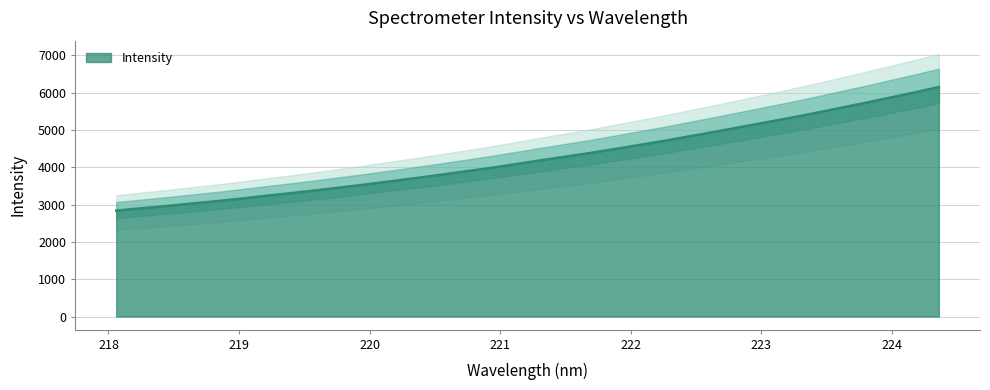

What is the change in value from 220.9264 to 222.6447?

+968.6